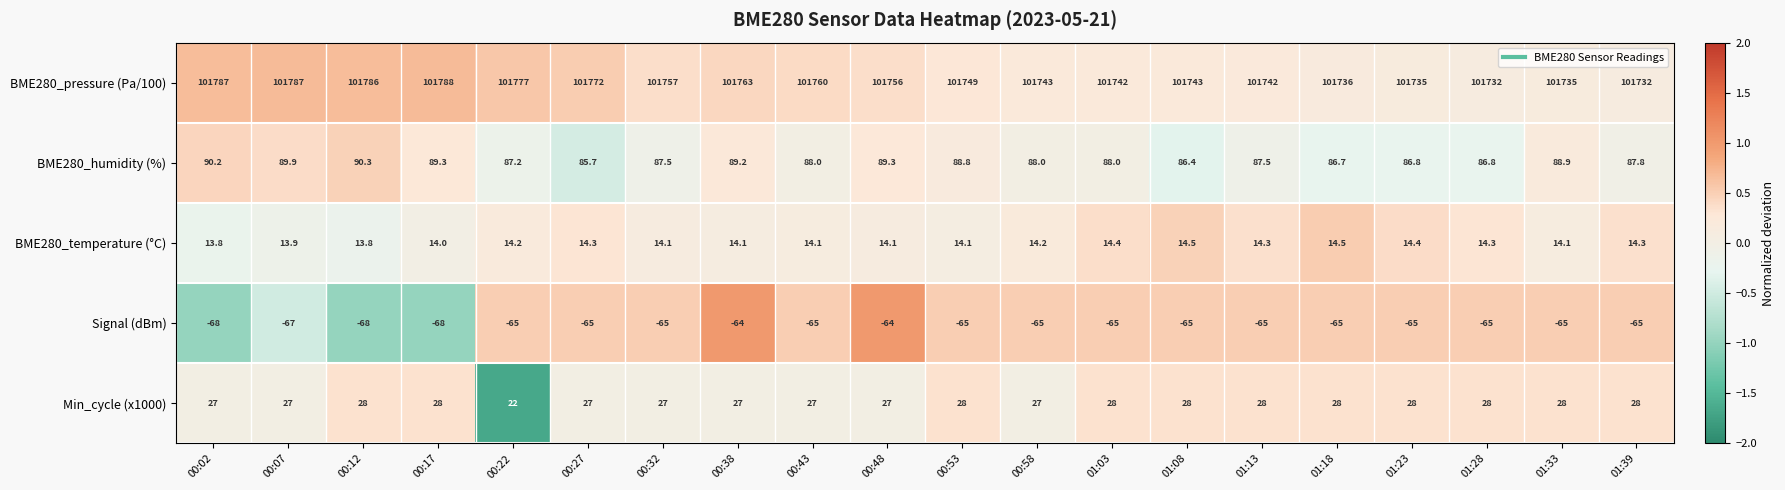

Where does the BME280_humidity (%) series first go above 88?

00:02